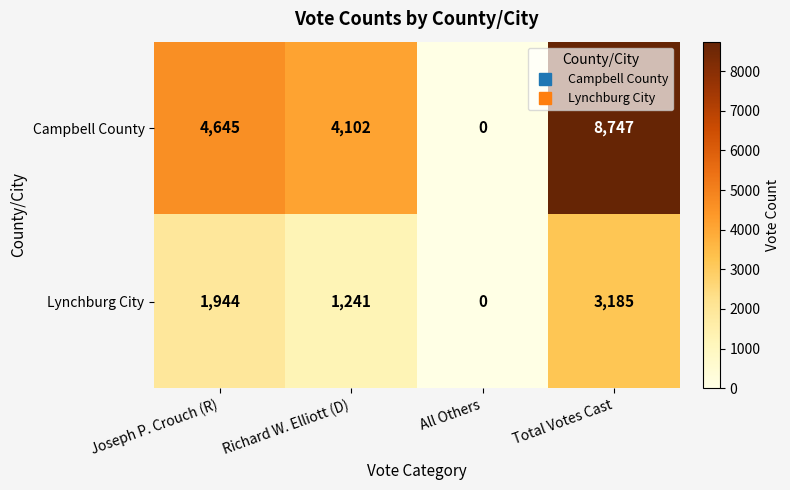

Is it true that Campbell County equals 13213 at Total Votes Cast?

False